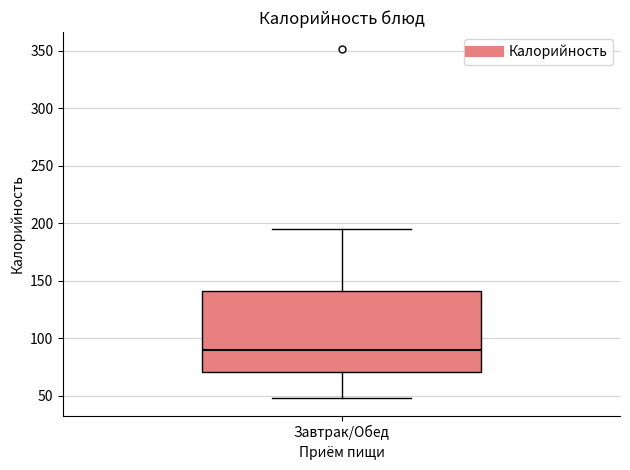

Read this box plot against the y-axis: the position of the median line, the range covered by the box, and the ends of both whiskers. The values are not printed on the chart, so give them approximately, as read against the axis.

median 90, box 70 to 140, whiskers 50 to 195